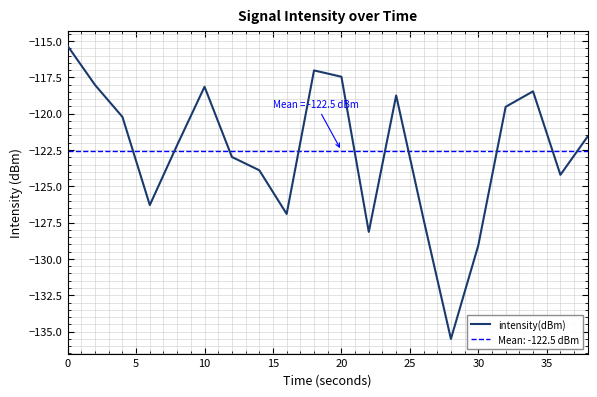

What is the lowest value of the intensity(dBm) series?

-135.5